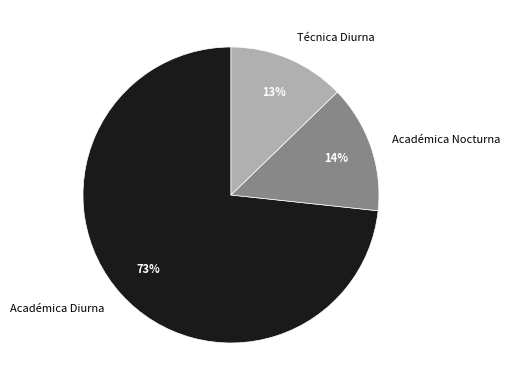

To the nearest percent, what is the average slice percentage?

33%